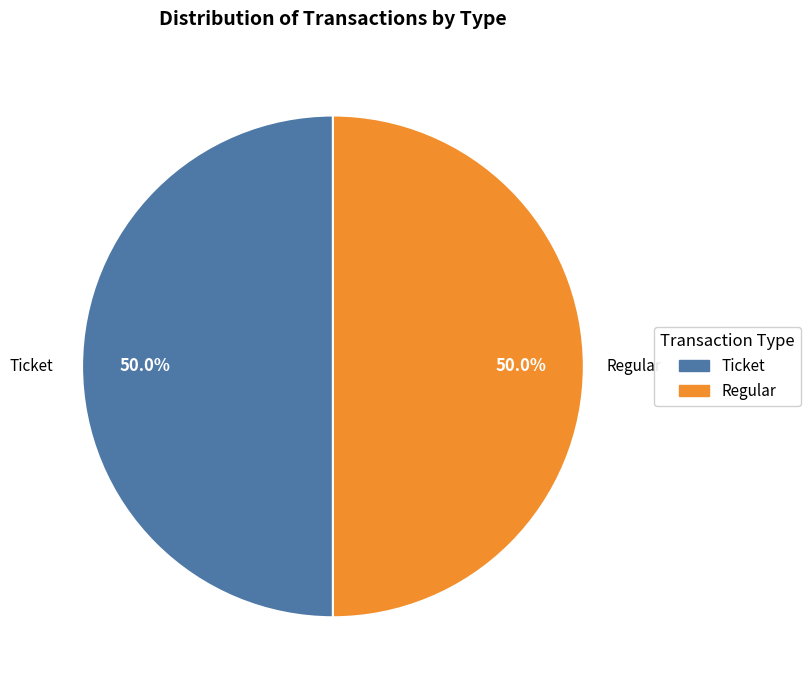

How many segments does this pie chart have?

2